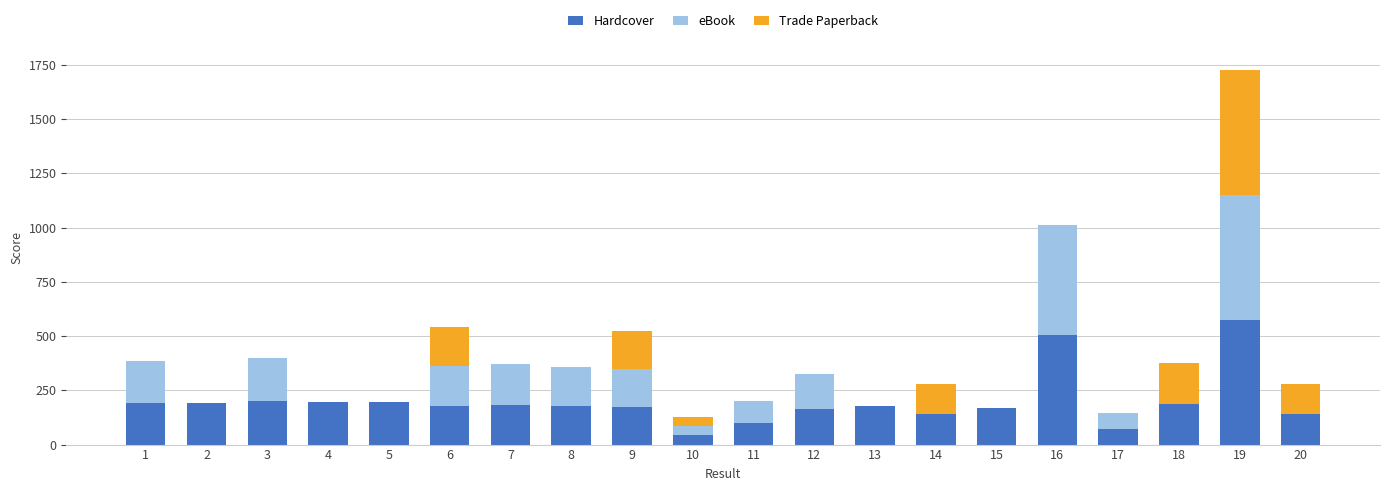

What is the total value across all series at 6?

540.0